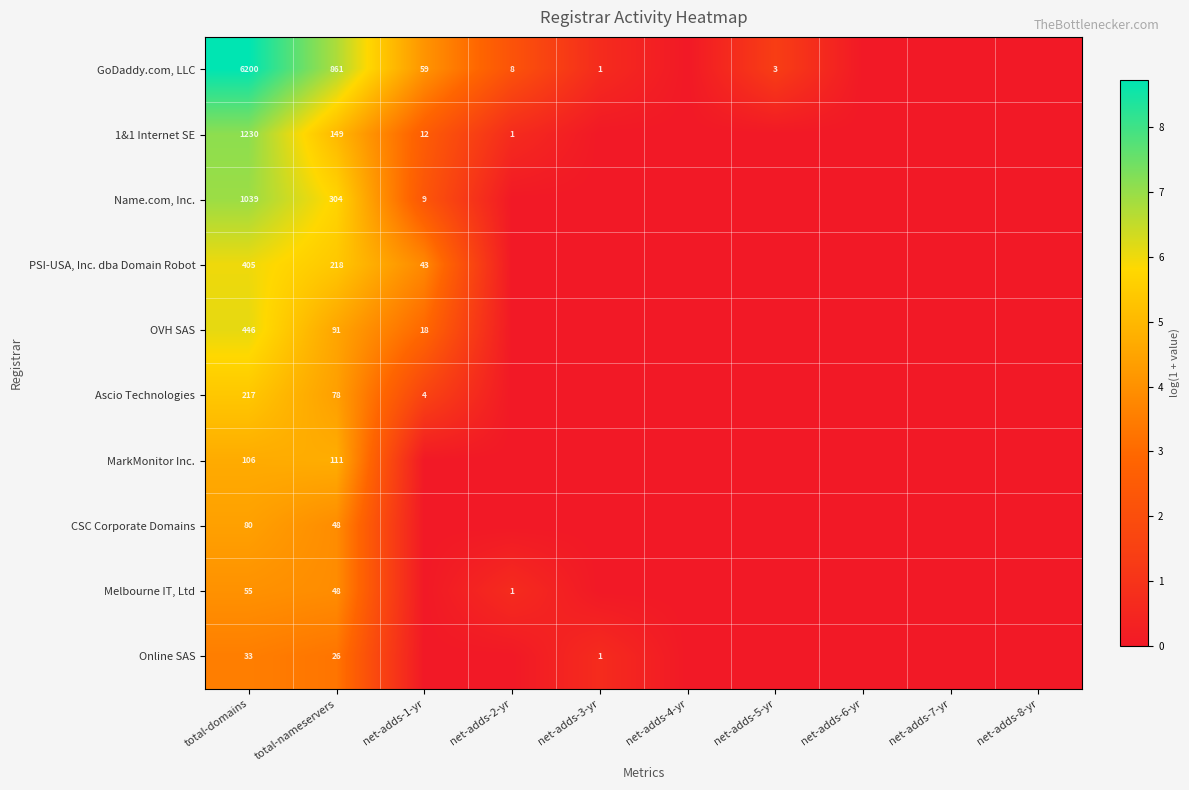

The value of Ascio Technologies at total-domains is 389. True or false?

False